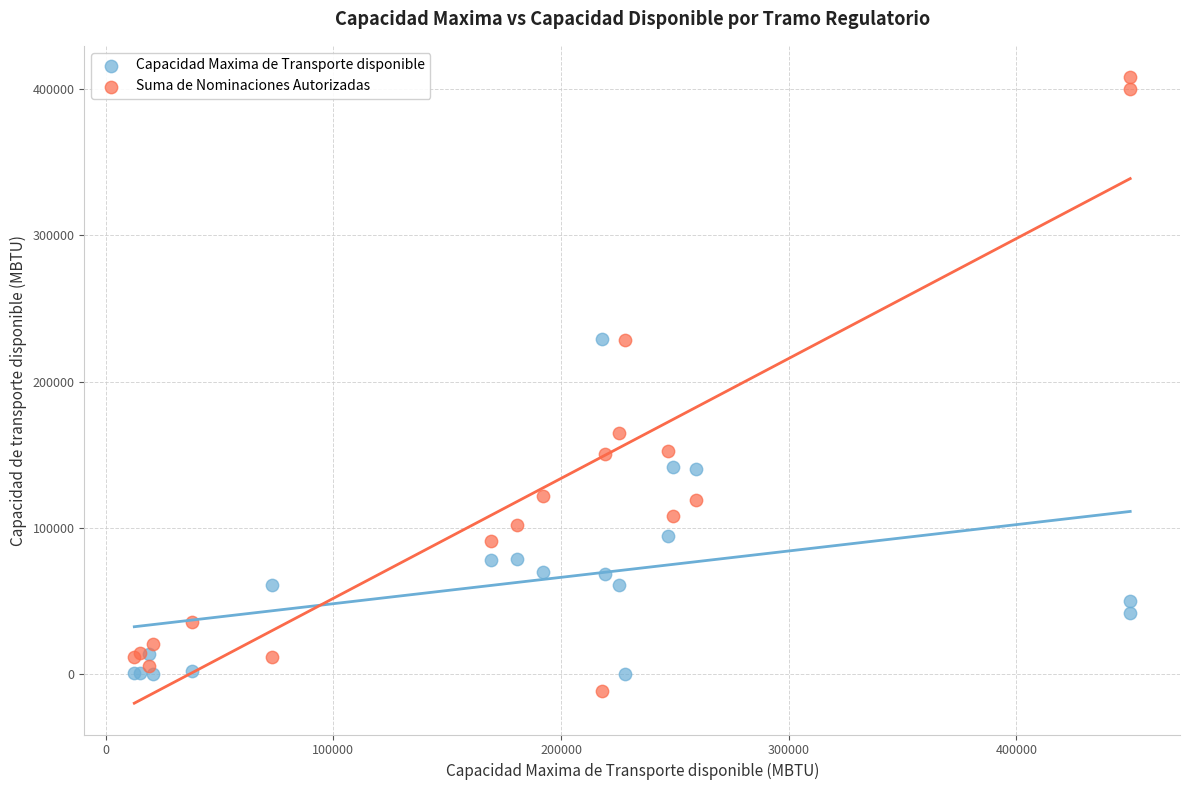

What is the X range (max minus min) for the scatter plot?

437447.0